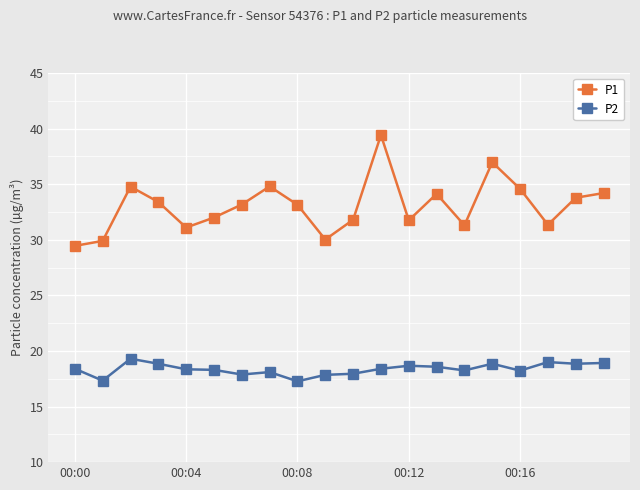

Count the number of categories in the chart.

20